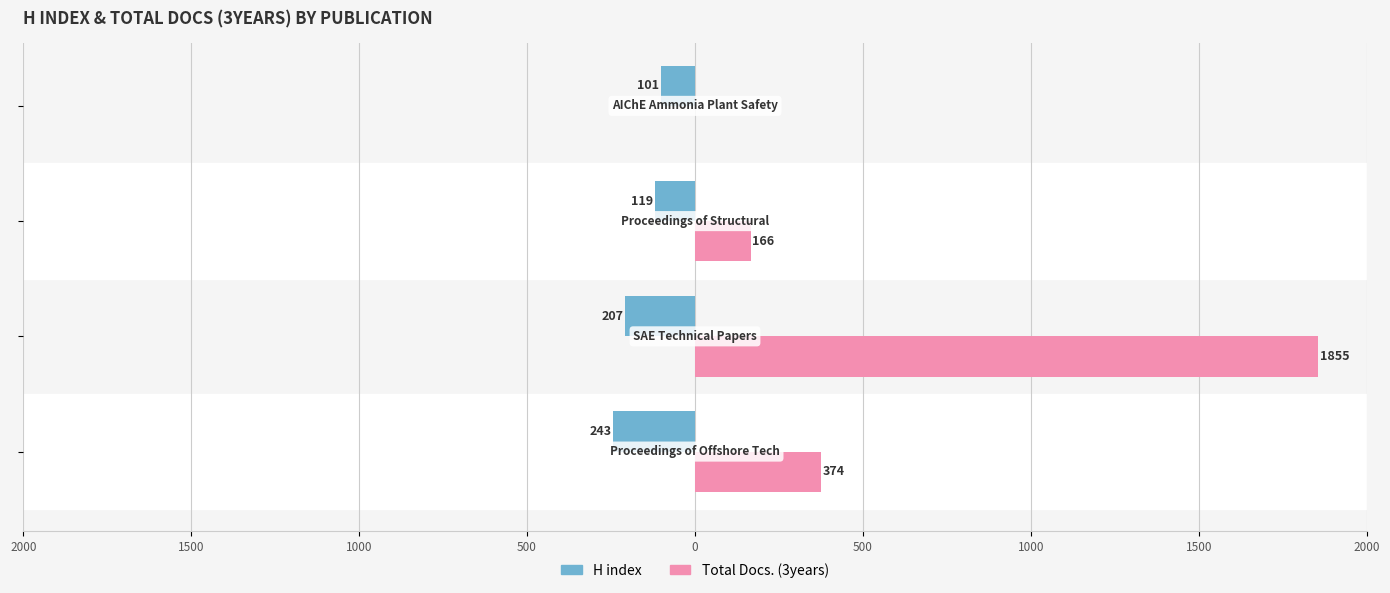

What is the maximum value for Total Docs. (3years)?

1855